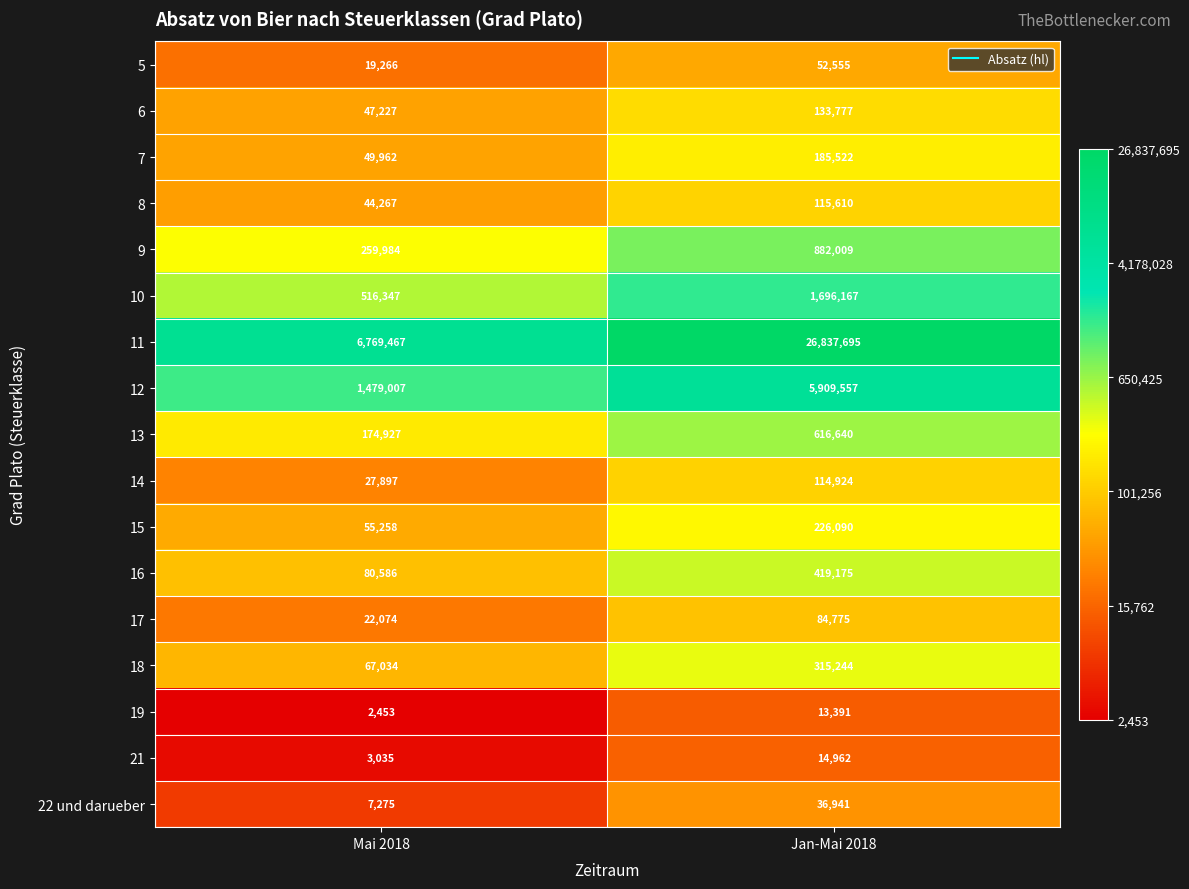

At Jan-Mai 2018, list the series in order from largest to smallest.

11, 12, 10, 9, 13, 16, 18, 15, 7, 6, 8, 14, 17, 5, 22 und darueber, 21, 19